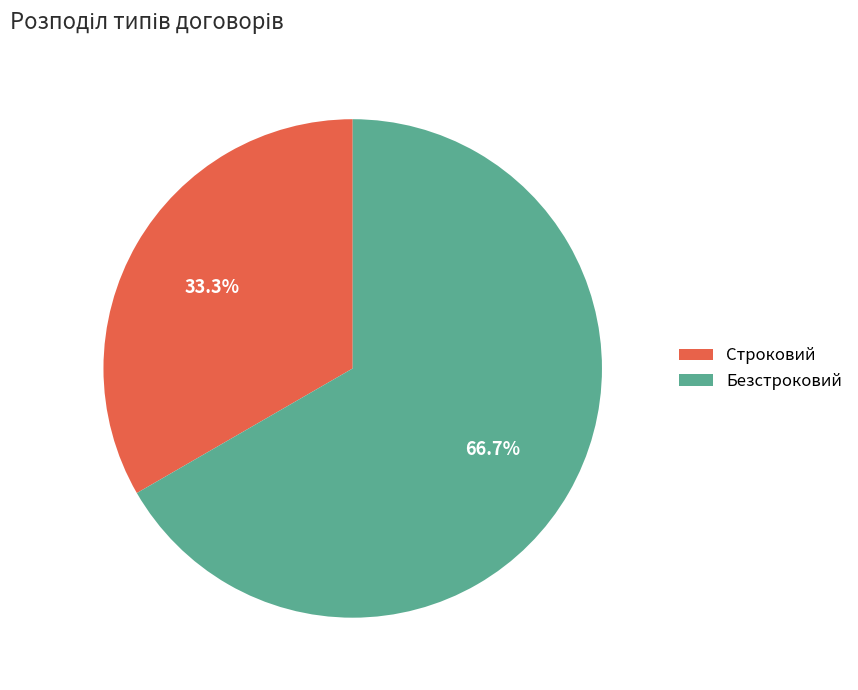

To the nearest percent, what is the difference between the Строковий and Безстроковий slice percentages?

33%